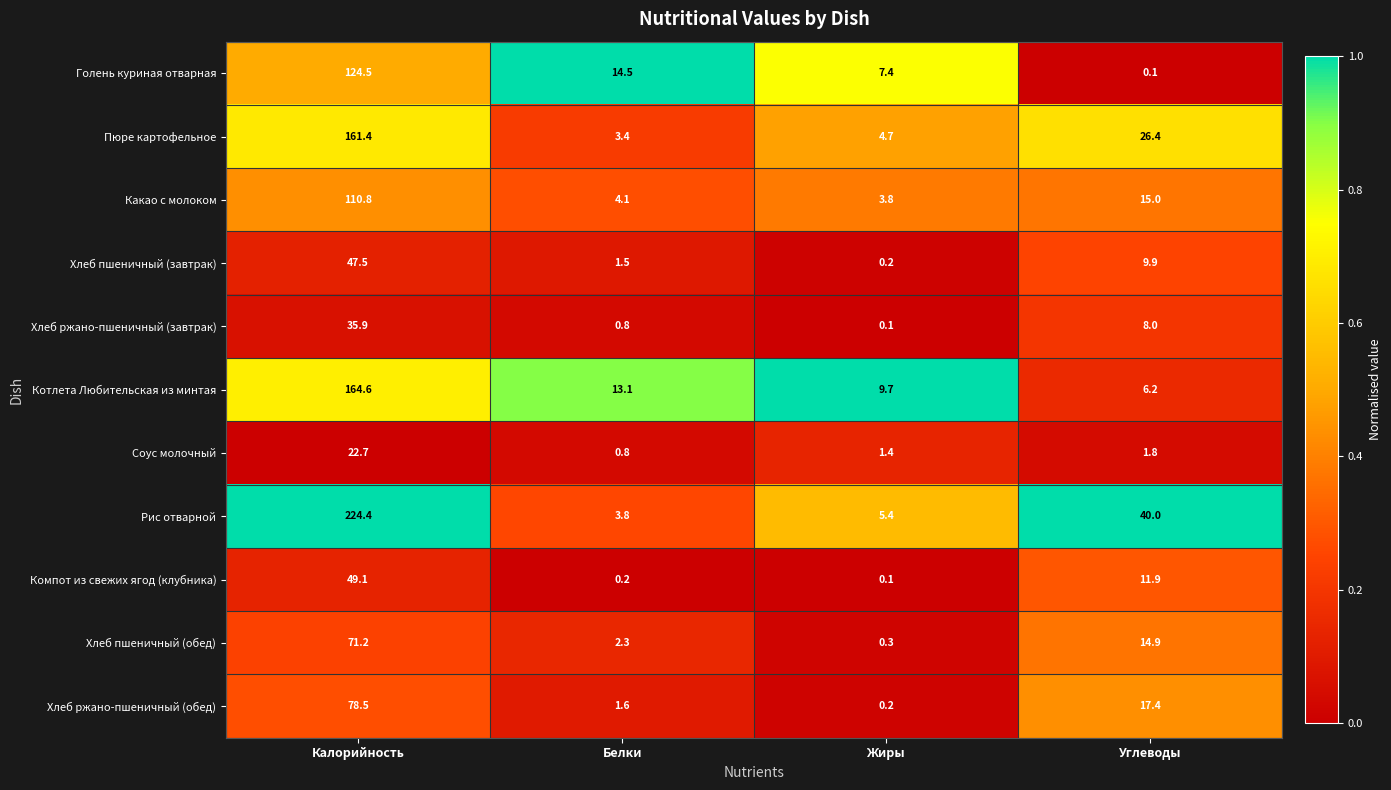

At which label is Хлеб пшеничный (завтрак) closest to 23?

Углеводы